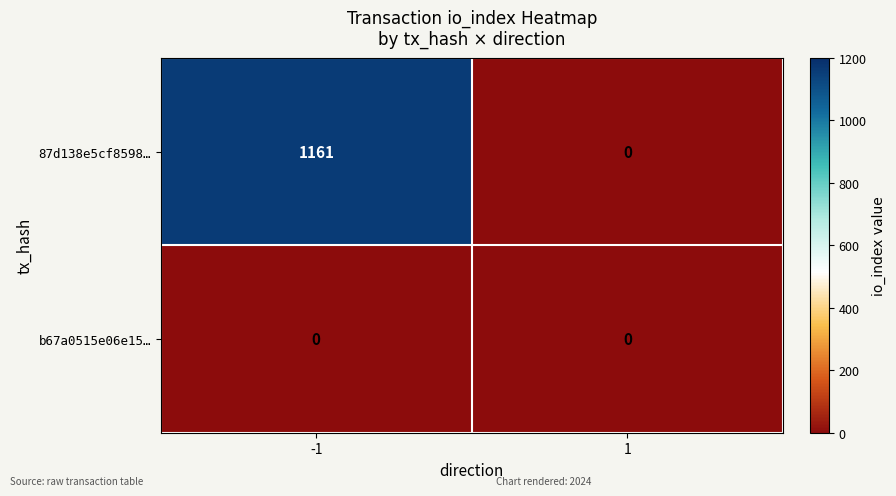

List the series in order of their overall mean, highest first.

87d138e5cf8598…, b67a0515e06e15…